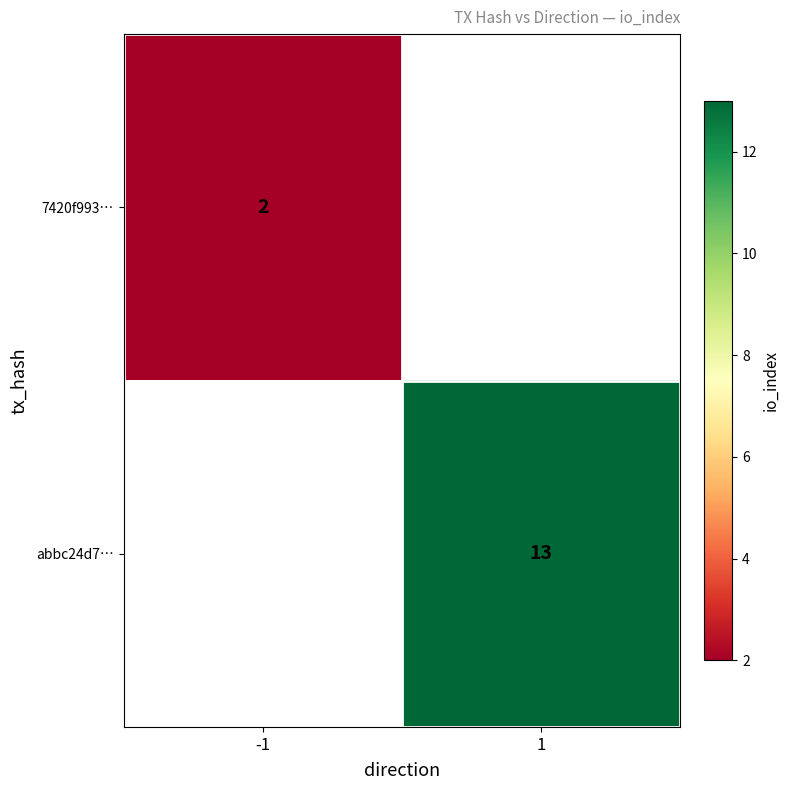

The 7420f993… series shows 2 at -1. True or false?

True